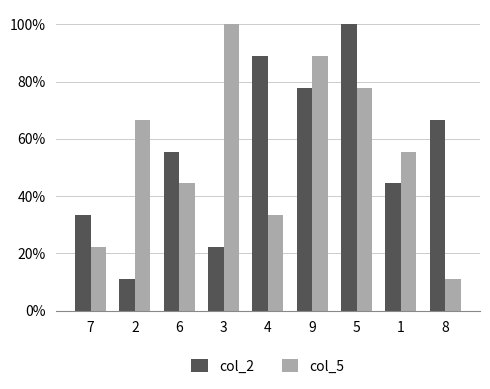

Rank the categories by col_2 value from highest to lowest.

5, 4, 9, 8, 6, 1, 7, 3, 2